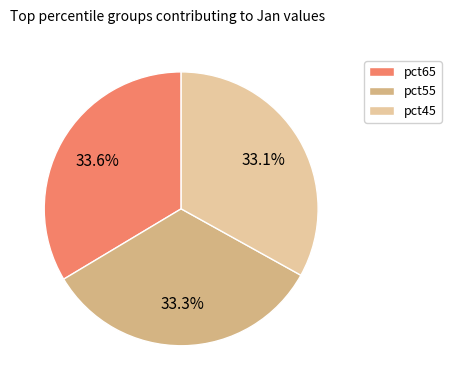

Does any single category account for the majority?

No